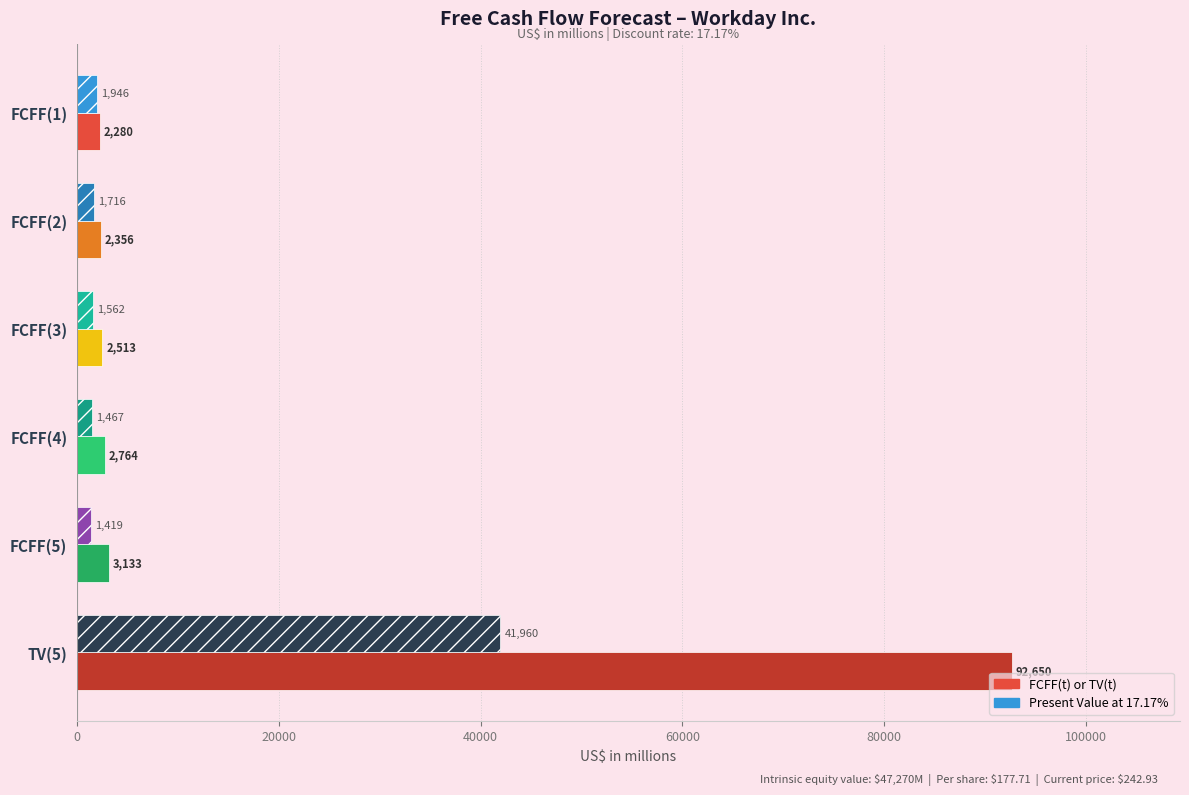

Rank the series by their maximum value, from lowest to highest.

Present Value at 17.17%, FCFF(t) or TV(t)